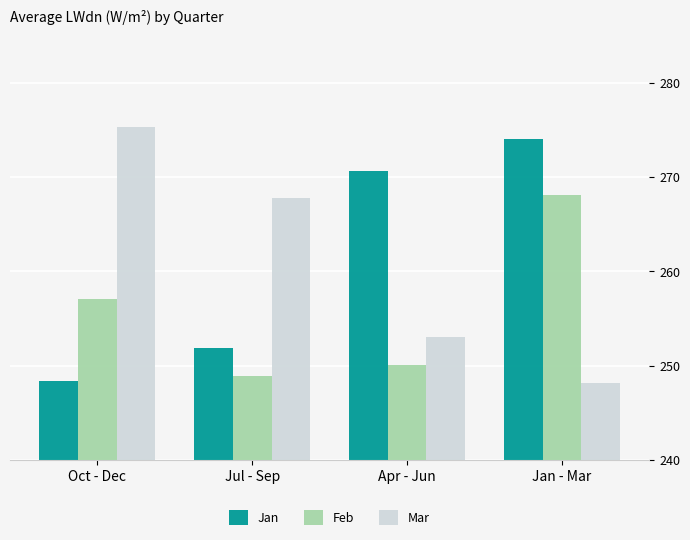

At which label does Feb first exceed 257?

Oct - Dec